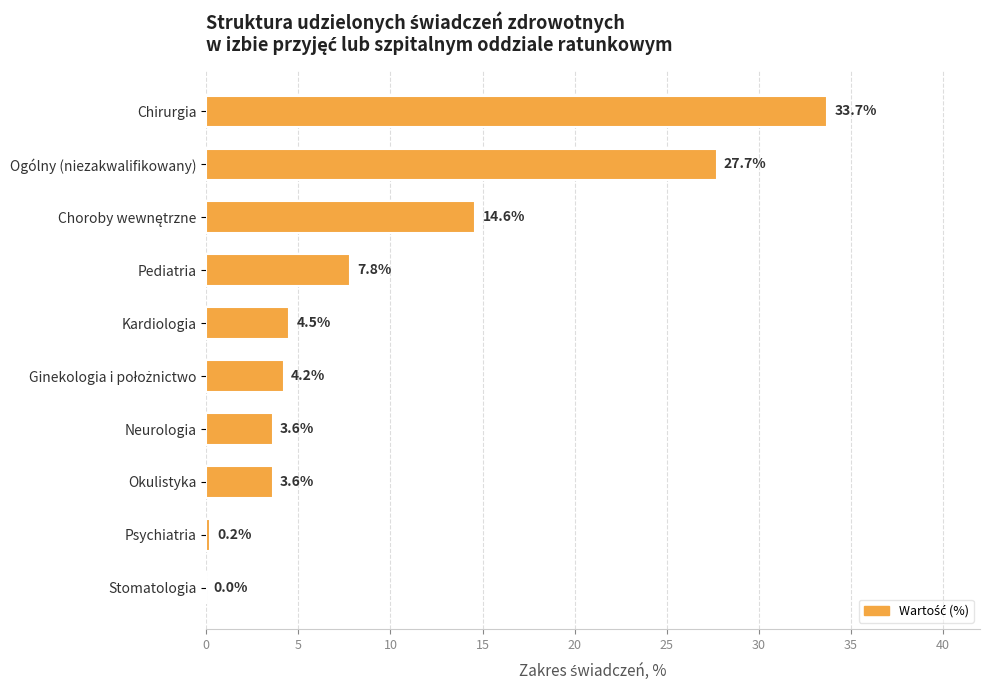

Is it true that the value at Okulistyka is 6.3?

False